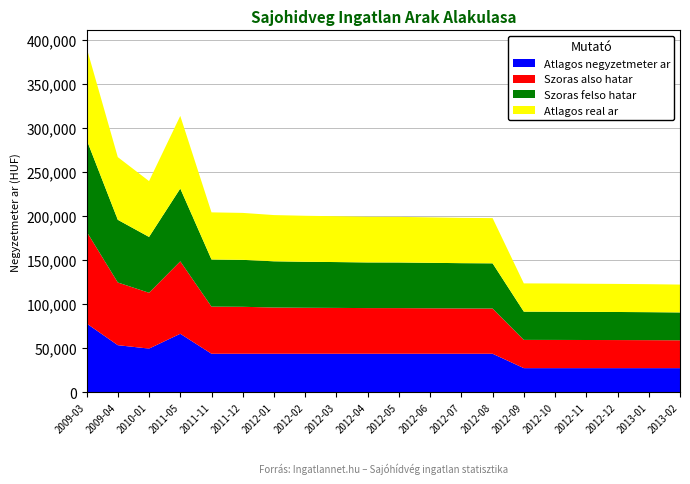

Reading left to right, extract all data points from this chart.

Atlagos negyzetmeter ar: 2009-03=78181	2009-04=53557	2010-01=49668	2011-05=66514	2011-11=43833	2011-12=43833	2012-01=43833	2012-02=43833	2012-03=43833	2012-04=43833	2012-05=43833	2012-06=43833	2012-07=43833	2012-08=43833	2012-09=27500	2012-10=27500	2012-11=27500	2012-12=27500	2013-01=27500	2013-02=27500
Szoras also hatar: 2009-03=104359	2009-04=71147	2010-01=63374	2011-05=82207	2011-11=53492	2011-12=53286	2012-01=52464	2012-02=52196	2012-03=52028	2012-04=51820	2012-05=51792	2012-06=51599	2012-07=51408	2012-08=51312	2012-09=32065	2012-10=32023	2012-11=31931	2012-12=31864	2013-01=31764	2013-02=31615
Szoras felso hatar: 2009-03=104359	2009-04=71147	2010-01=63374	2011-05=82635	2011-11=53492	2011-12=53286	2012-01=52464	2012-02=52196	2012-03=52028	2012-04=51820	2012-05=51792	2012-06=51599	2012-07=51408	2012-08=51312	2012-09=32065	2012-10=32023	2012-11=31931	2012-12=31864	2013-01=31764	2013-02=31615
Atlagos real ar: 2009-03=104359	2009-04=71147	2010-01=63374	2011-05=82421	2011-11=53492	2011-12=53286	2012-01=52464	2012-02=52196	2012-03=52028	2012-04=51820	2012-05=51792	2012-06=51599	2012-07=51408	2012-08=51312	2012-09=32065	2012-10=32023	2012-11=31931	2012-12=31864	2013-01=31764	2013-02=31615